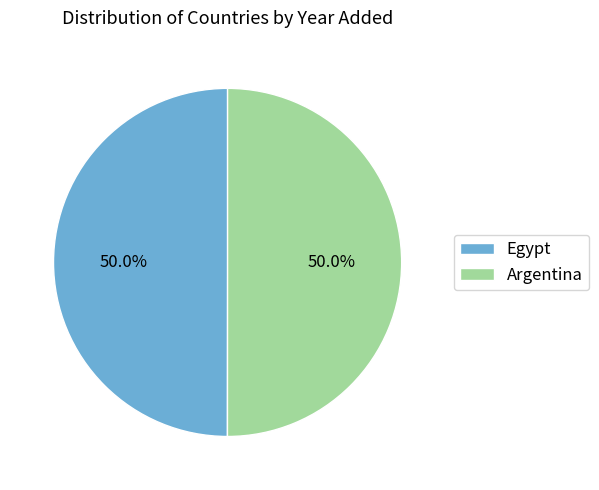

What is the ratio of the value at Egypt to the value at Argentina?

1.0